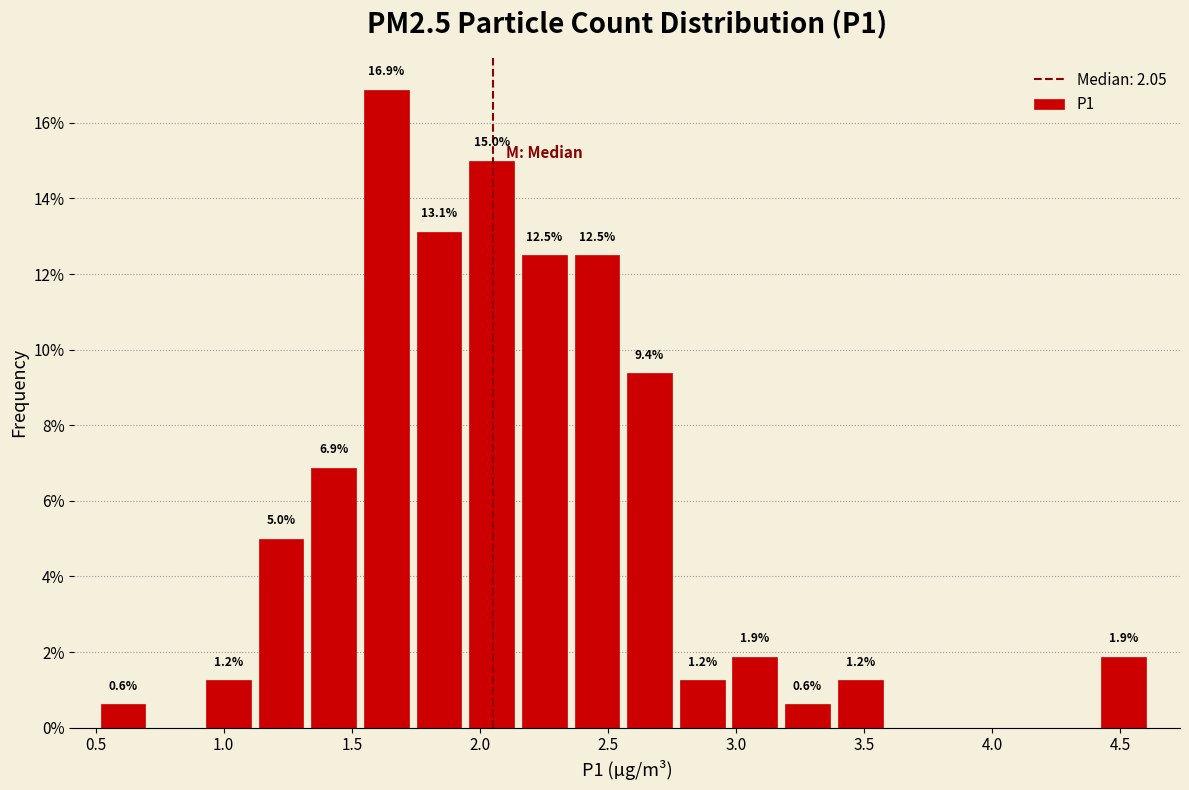

Over which range of the x-axis is the bar tallest?

1.55 to 1.75